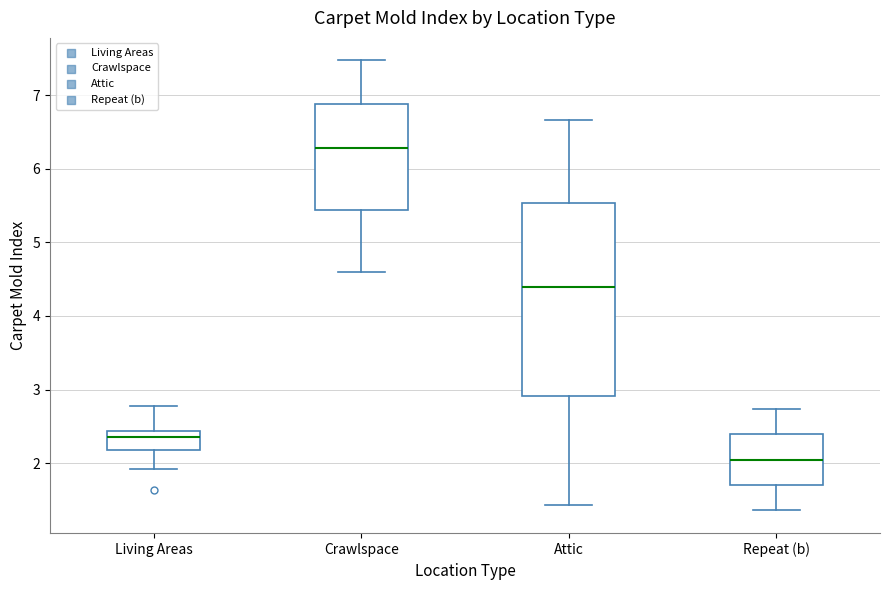

Reading left to right, transcribe this box plot: for each box, give where its median line is, the range the box spans, and where its two whiskers end, as read against the y-axis. The values are not printed on the chart, so give them approximately, as read against the axis.

Living Areas: median 2.3, box 2.2 to 2.4, whiskers 1.9 to 2.8
Crawlspace: median 6.3, box 5.4 to 6.9, whiskers 4.6 to 7.5
Attic: median 4.4, box 2.9 to 5.5, whiskers 1.4 to 6.7
Repeat (b): median 2.0, box 1.7 to 2.4, whiskers 1.4 to 2.7